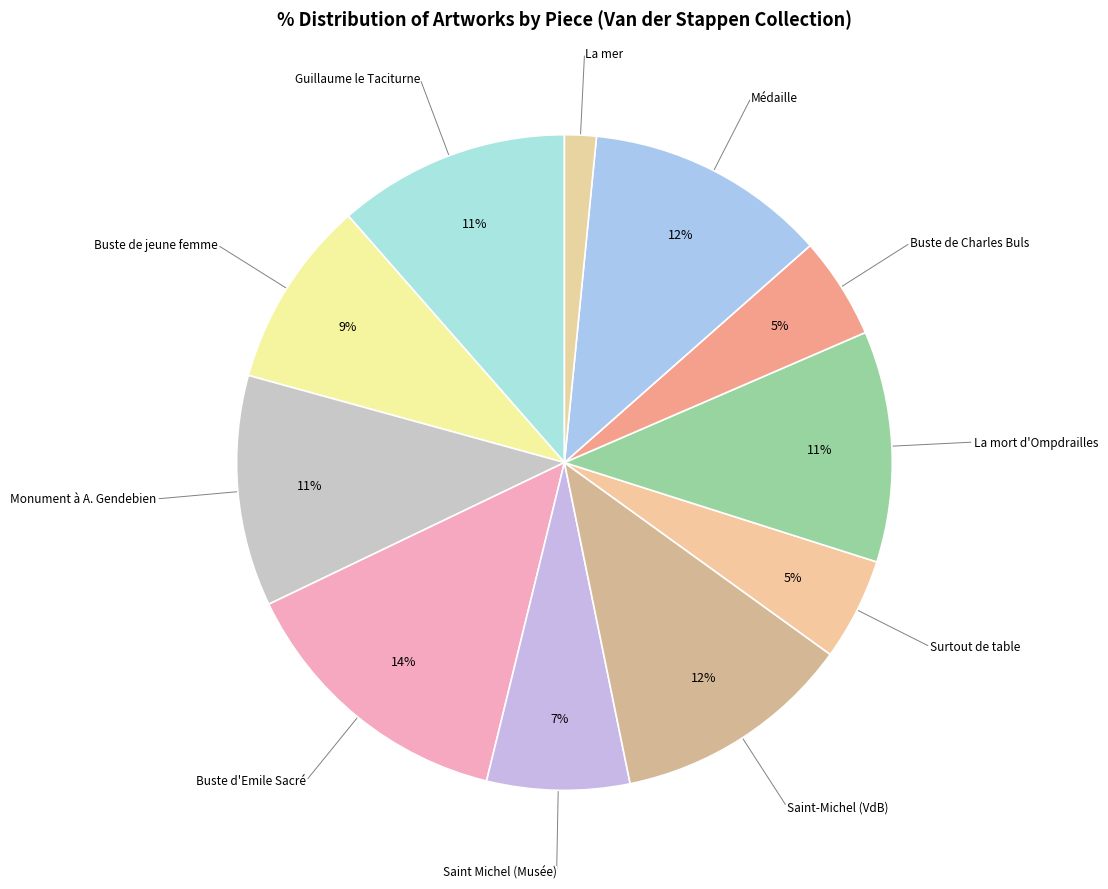

Is there a majority slice in this chart?

No